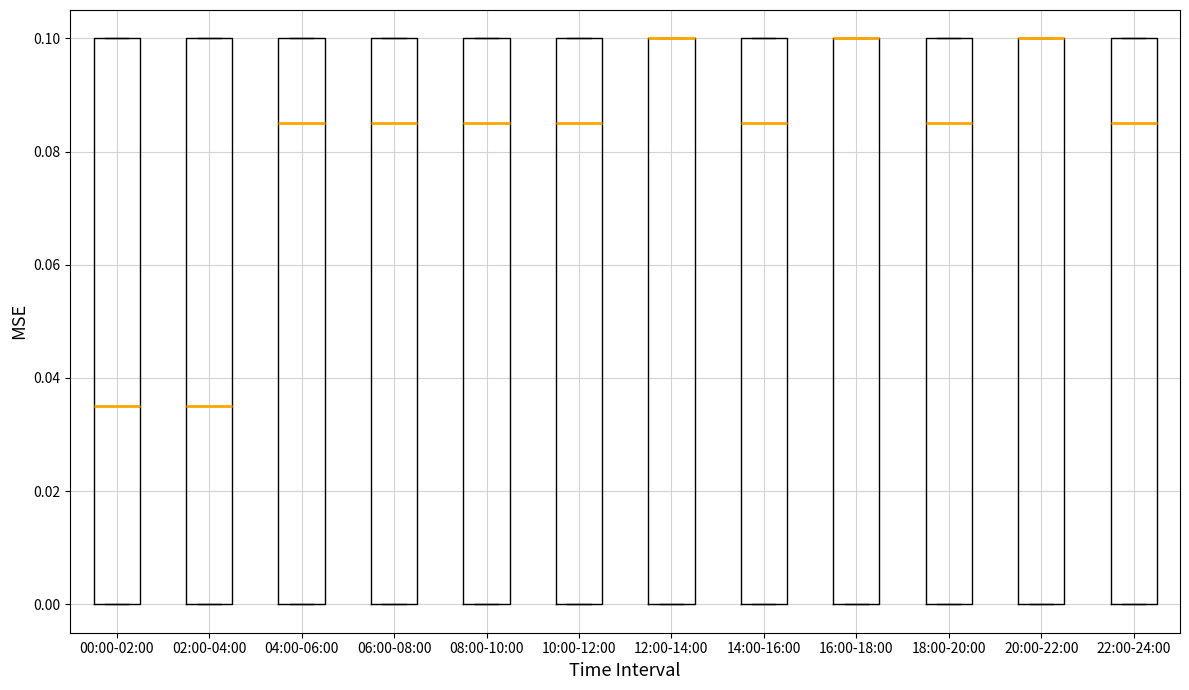

Reading left to right, transcribe this box plot: for each box, give where its median line is, the range the box spans, and where its two whiskers end, as read against the y-axis. The values are not printed on the chart, so give them approximately, as read against the axis.

00:00-02:00: median 0.036, box 0.000 to 0.100, whiskers 0.000 to 0.100
02:00-04:00: median 0.036, box 0.000 to 0.100, whiskers 0.000 to 0.100
04:00-06:00: median 0.086, box 0.000 to 0.100, whiskers 0.000 to 0.100
06:00-08:00: median 0.086, box 0.000 to 0.100, whiskers 0.000 to 0.100
08:00-10:00: median 0.086, box 0.000 to 0.100, whiskers 0.000 to 0.100
10:00-12:00: median 0.086, box 0.000 to 0.100, whiskers 0.000 to 0.100
12:00-14:00: median 0.100 (drawn on the box's upper edge), box 0.000 to 0.100, whiskers 0.000 to 0.100
14:00-16:00: median 0.086, box 0.000 to 0.100, whiskers 0.000 to 0.100
16:00-18:00: median 0.100 (drawn on the box's upper edge), box 0.000 to 0.100, whiskers 0.000 to 0.100
18:00-20:00: median 0.086, box 0.000 to 0.100, whiskers 0.000 to 0.100
20:00-22:00: median 0.100 (drawn on the box's upper edge), box 0.000 to 0.100, whiskers 0.000 to 0.100
22:00-24:00: median 0.086, box 0.000 to 0.100, whiskers 0.000 to 0.100